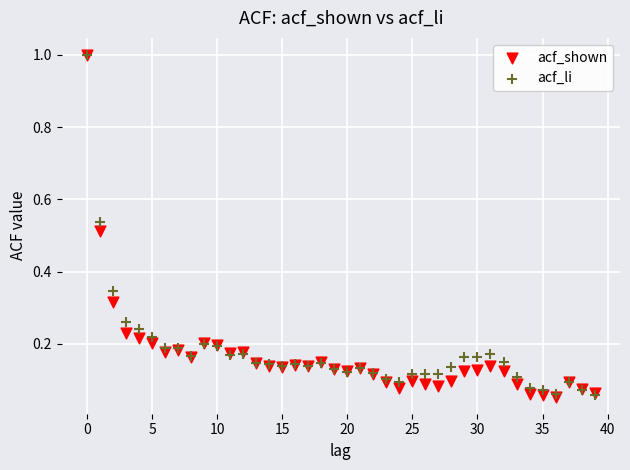

What are all the series names shown in the legend?

acf_shown, acf_li